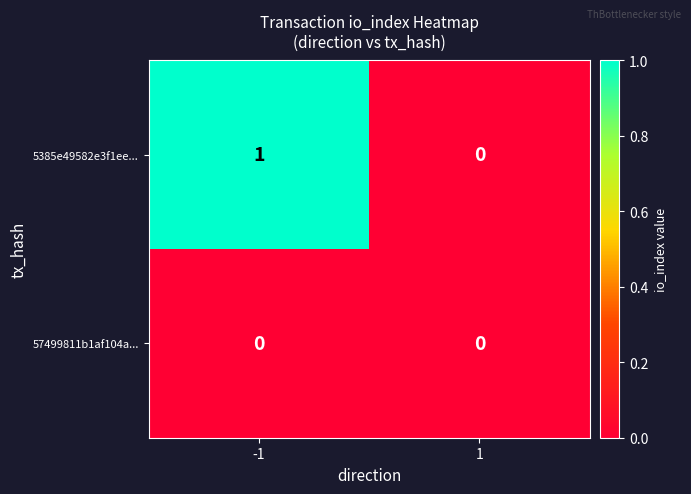

Which series has the largest total across all categories?

5385e49582e3f1ee...